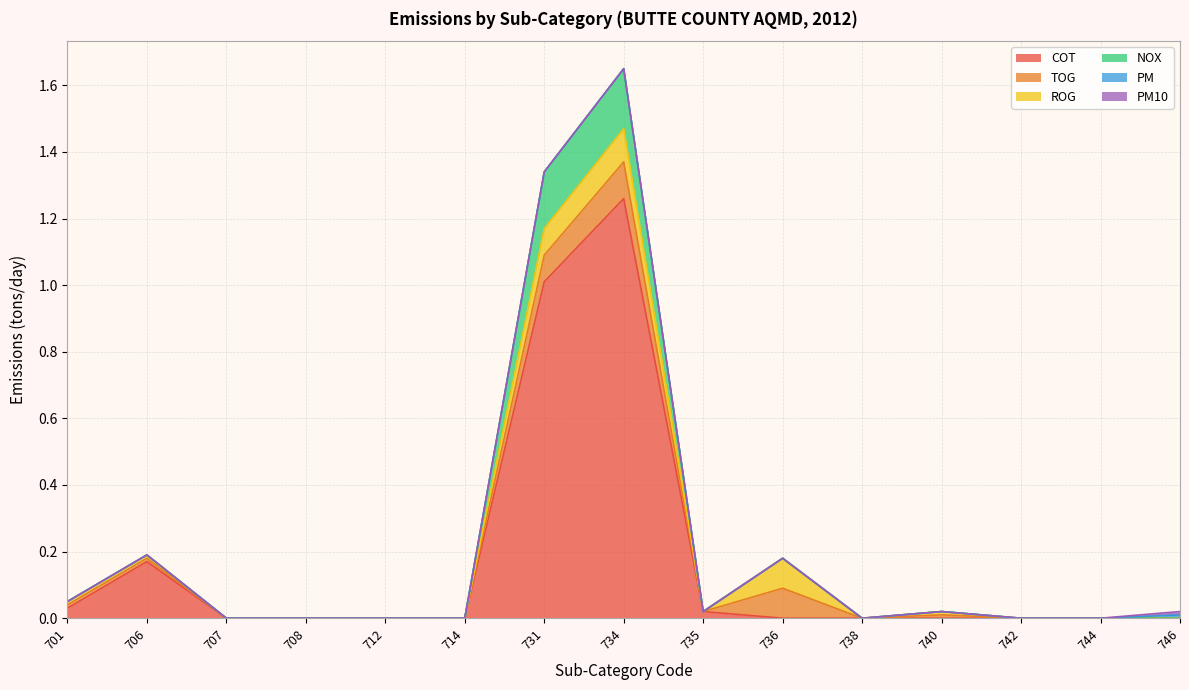

Reading left to right, extract all data points from this chart.

COT: 701=0.0	706=0.2	707=0.0	708=0.0	712=0.0	714=0.0	731=1.0	734=1.3	735=0.0	736=0.0	738=0.0	740=0.0	742=0.0	744=0.0	746=0.0
TOG: 701=0.0	706=0.0	707=0.0	708=0.0	712=0.0	714=0.0	731=0.1	734=0.1	735=0.0	736=0.1	738=0.0	740=0.0	742=0.0	744=0.0	746=0.0
ROG: 701=0.0	706=0.0	707=0.0	708=0.0	712=0.0	714=0.0	731=0.1	734=0.1	735=0.0	736=0.1	738=0.0	740=0.0	742=0.0	744=0.0	746=0.0
NOX: 701=0.0	706=0.0	707=0.0	708=0.0	712=0.0	714=0.0	731=0.2	734=0.2	735=0.0	736=0.0	738=0.0	740=0.0	742=0.0	744=0.0	746=0.0
PM: 701=0.0	706=0.0	707=0.0	708=0.0	712=0.0	714=0.0	731=0.0	734=0.0	735=0.0	736=0.0	738=0.0	740=0.0	742=0.0	744=0.0	746=0.0
PM10: 701=0.0	706=0.0	707=0.0	708=0.0	712=0.0	714=0.0	731=0.0	734=0.0	735=0.0	736=0.0	738=0.0	740=0.0	742=0.0	744=0.0	746=0.0